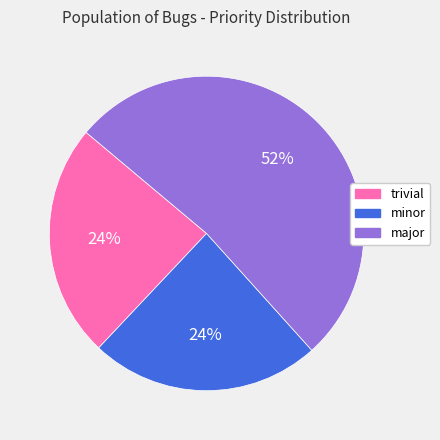

Which slice is the largest?

major